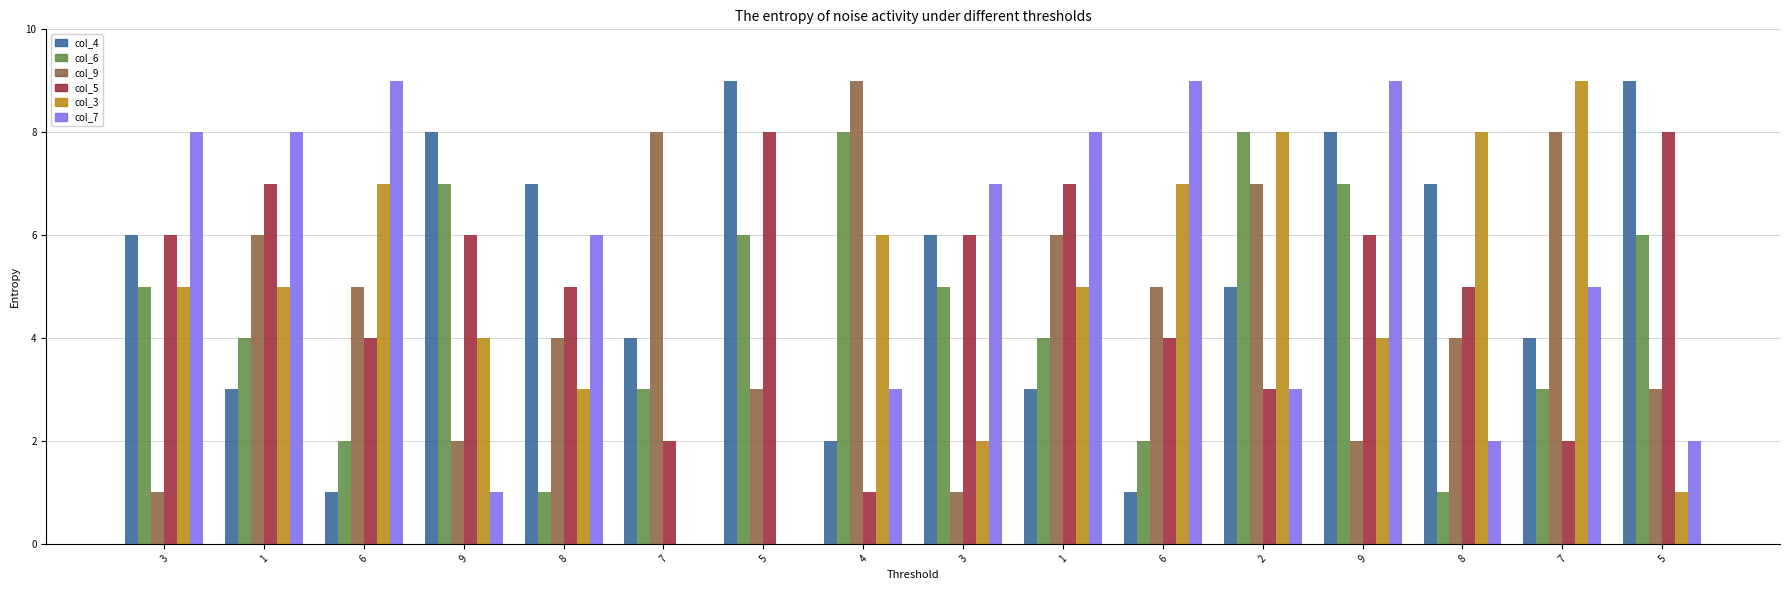

Which series has the widest spread of values?

col_3